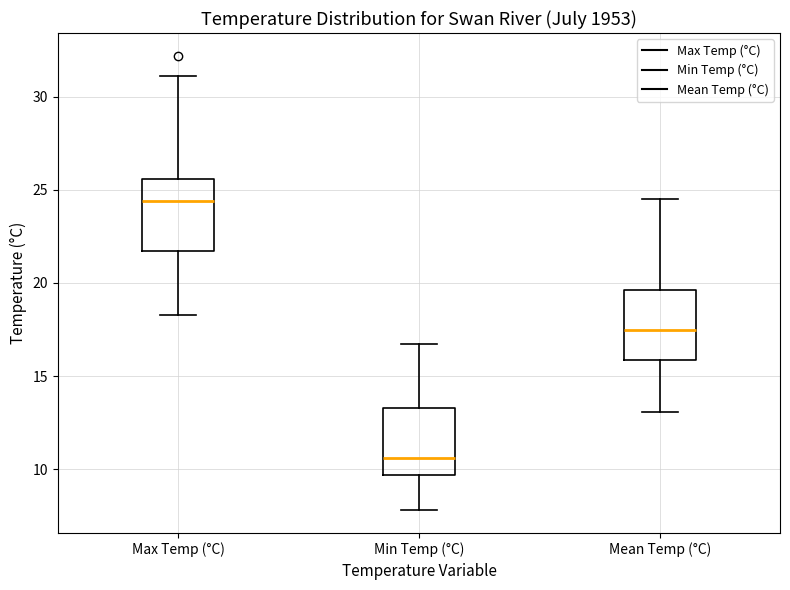

Where does the median line of the box for Min Temp (°C) sit on the y-axis? The values are not printed on the chart, so give them approximately, as read against the axis.

10.5